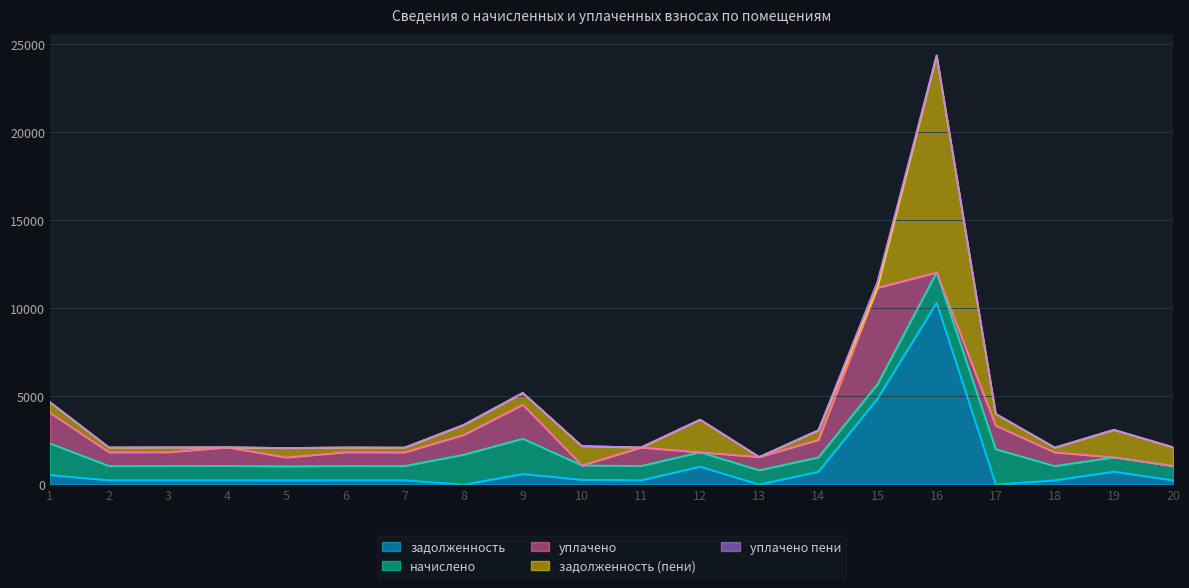

Does the chart display data point markers on the line(s)?

No